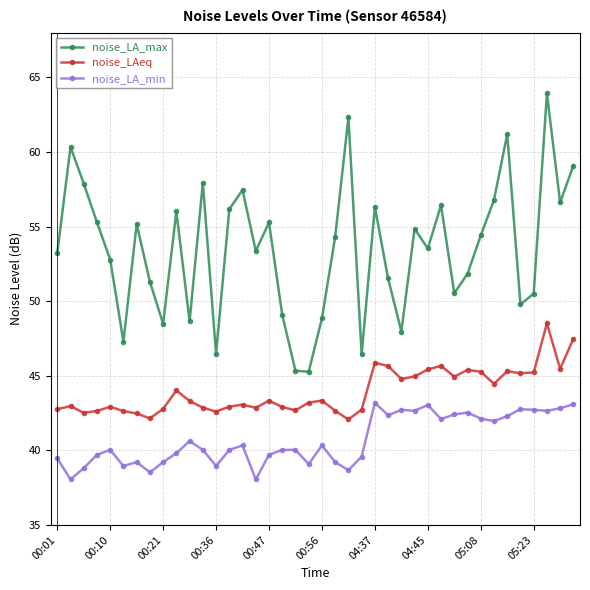

True or false: noise_LA_max and noise_LA_min cross at least once.

False